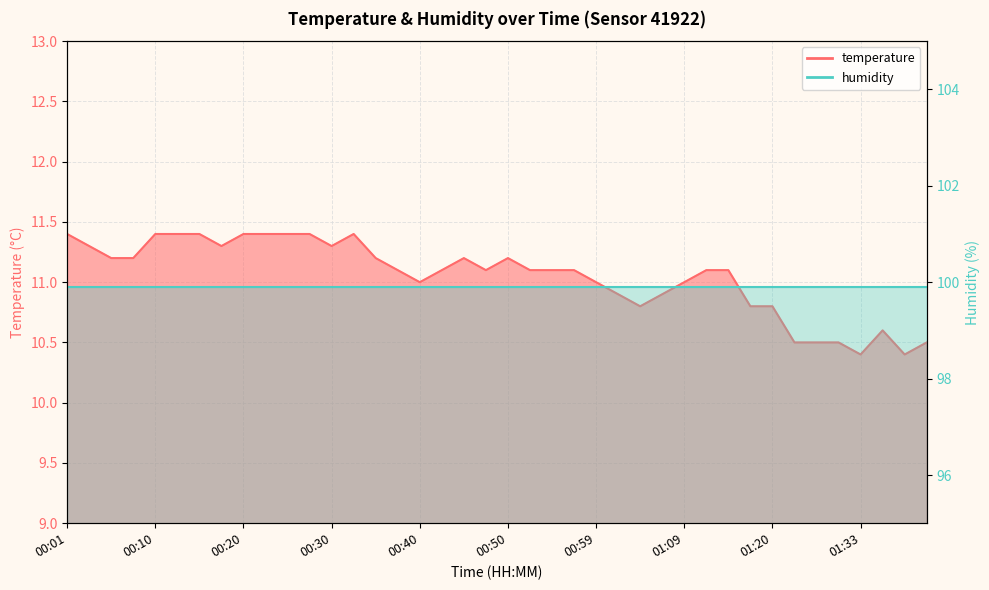

What is the sum of the values at 00:45 and 01:12?

22.3